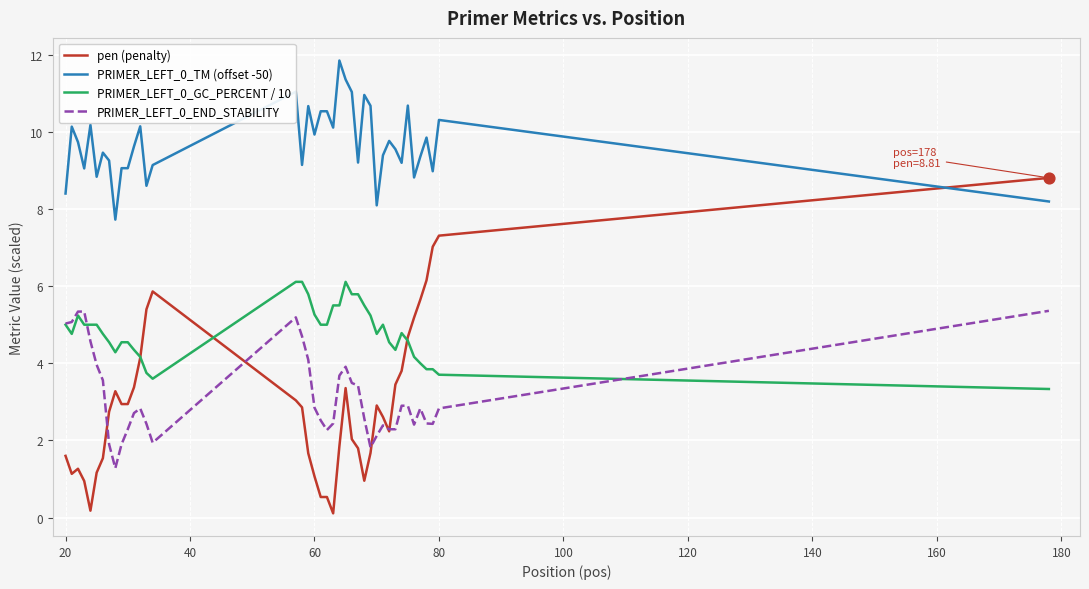

Which series has the largest total across all categories?

PRIMER_LEFT_0_TM (offset -50)